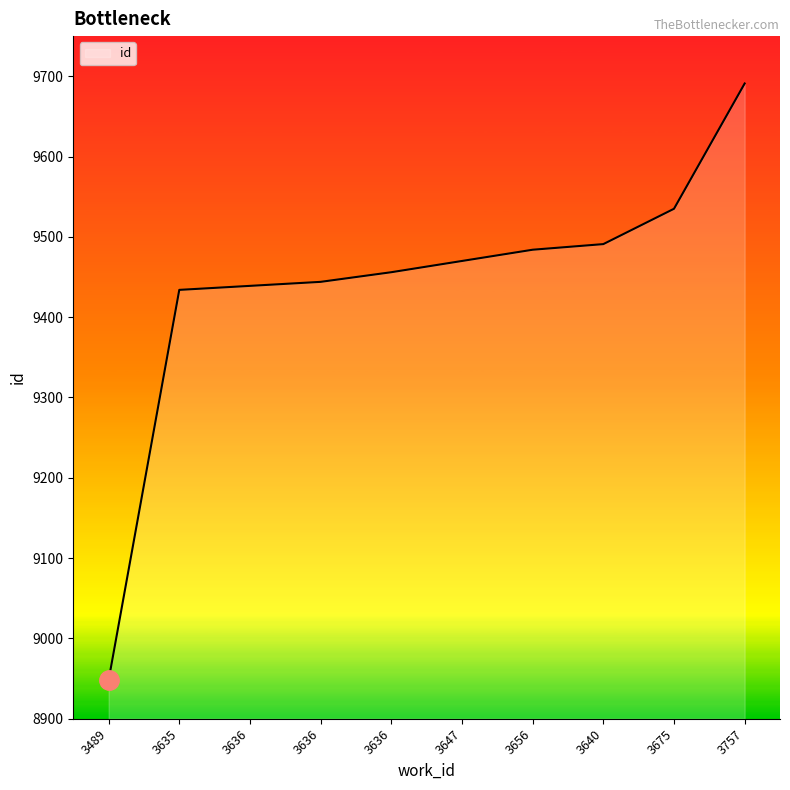

Is this an area chart (filled region under the line)?

Yes